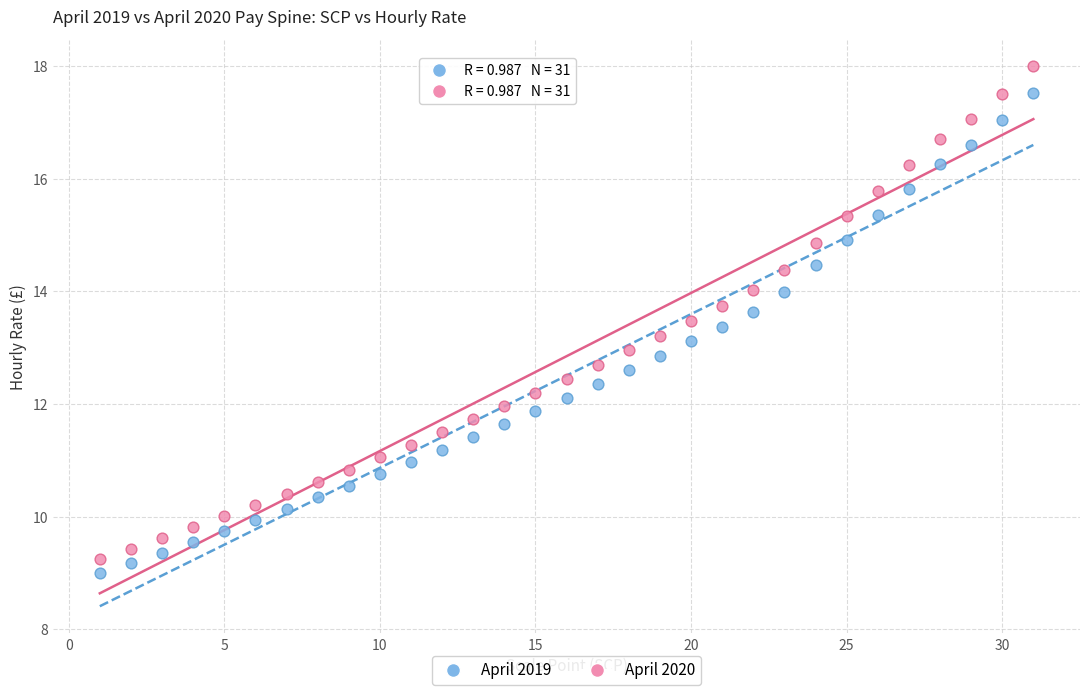

Which series contains the lowest Y value?

April 2019